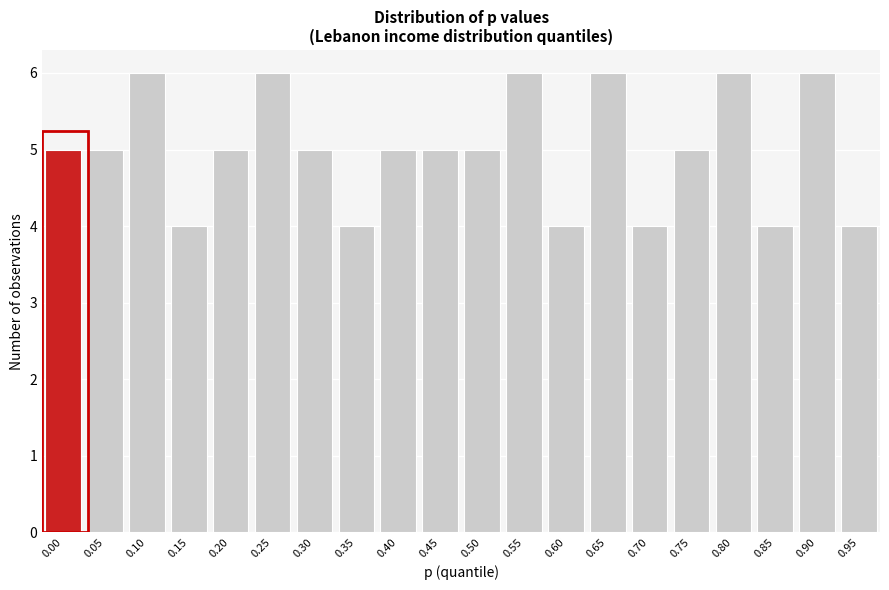

Reading right to left, what are all the values shown in this chart?

4	6	4	6	5	4	6	4	6	5	5	5	4	5	6	5	4	6	5	5